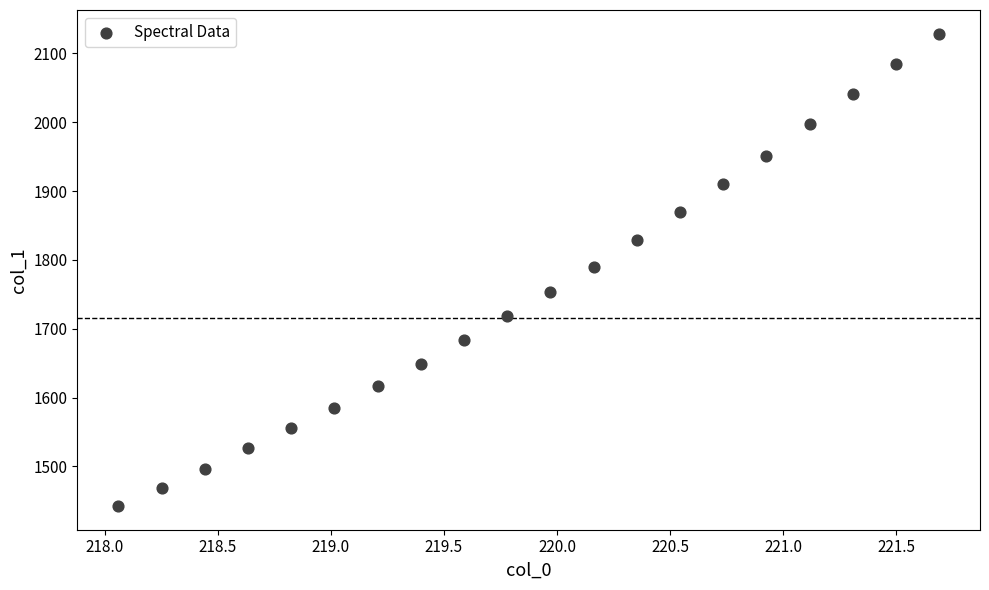

What is the range of X values (max minus min)?

3.6